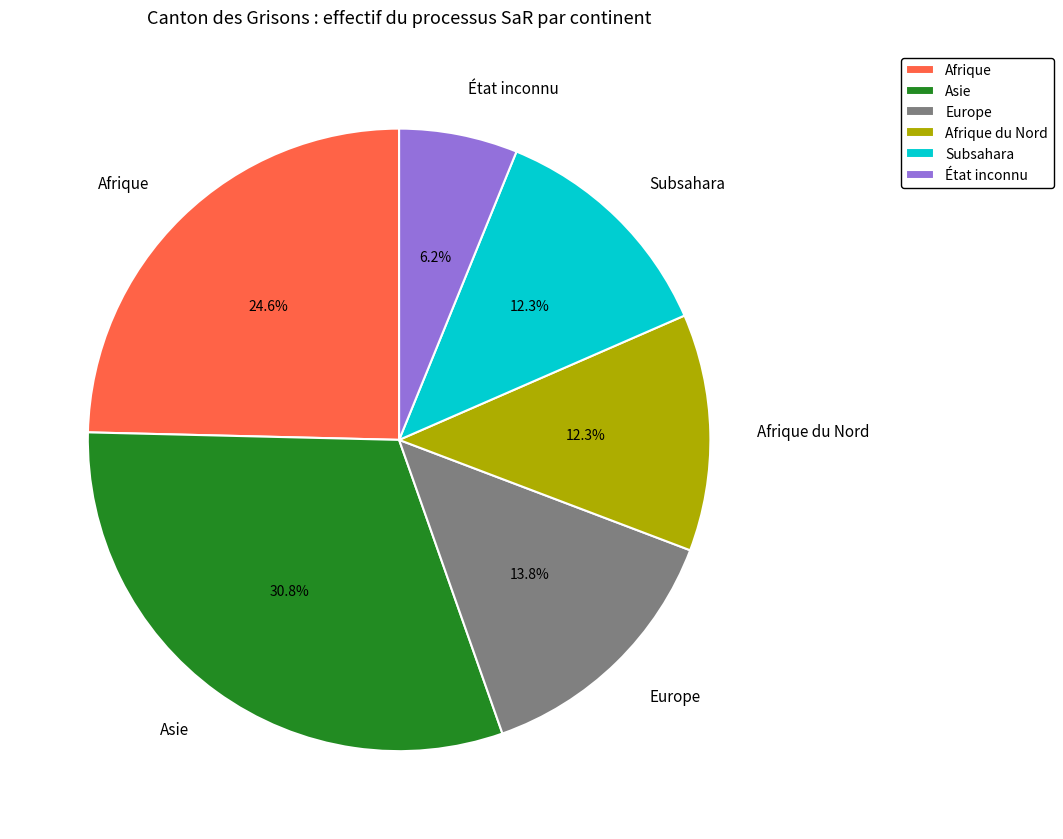

How much of the chart is everything except Afrique?

75.4%